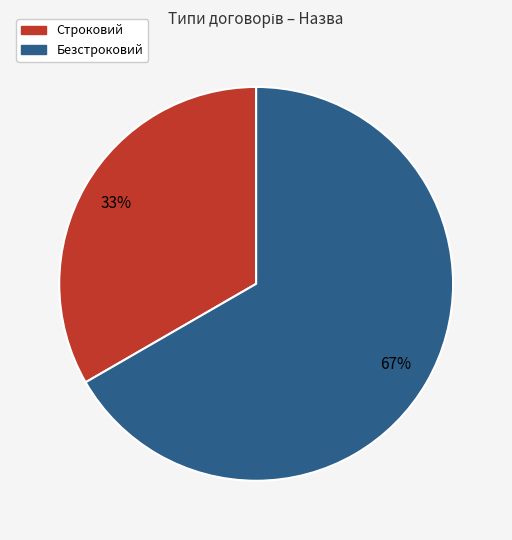

Which slice represents more than half of the pie?

Безстроковий